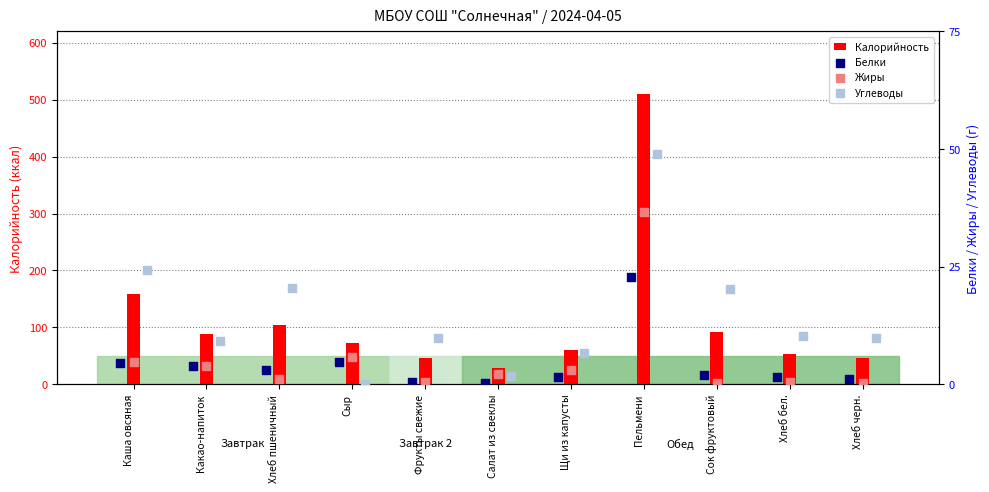

Which series contains the highest Y value?

Калорийность